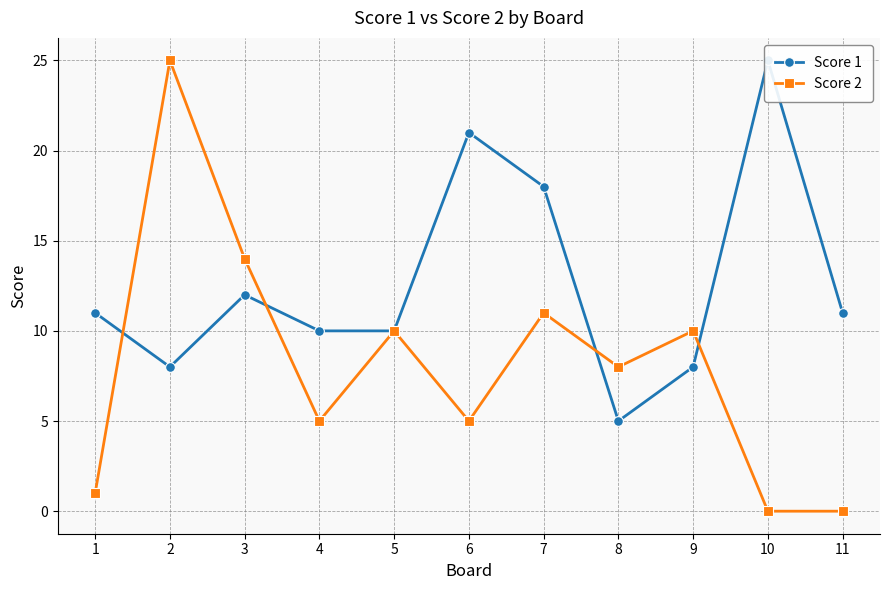

What is the value of the Score 1 point at the 5th from the left?

10